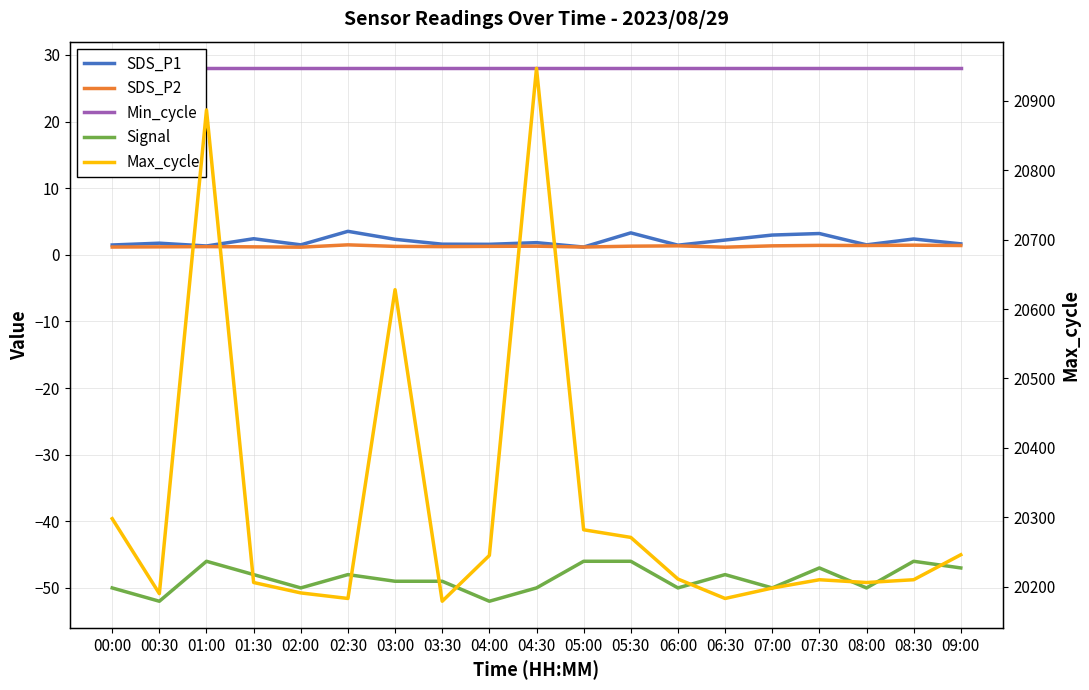

Is the value of SDS_P1 at 02:30 greater than the value of SDS_P2 at 08:30?

Yes